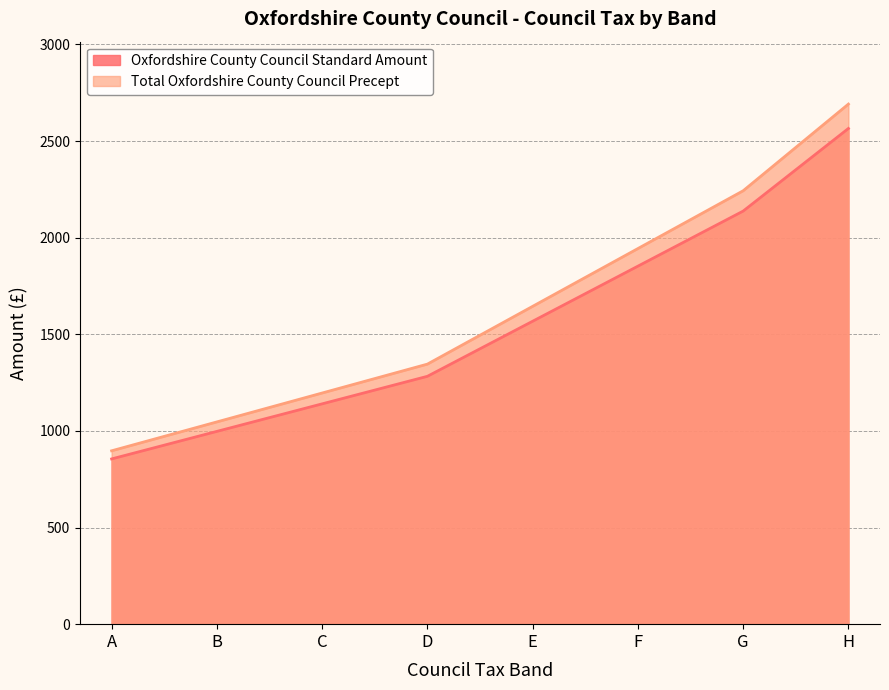

List the series in order of their peak value, highest first.

Total Oxfordshire County Council Precept, Oxfordshire County Council Standard Amount